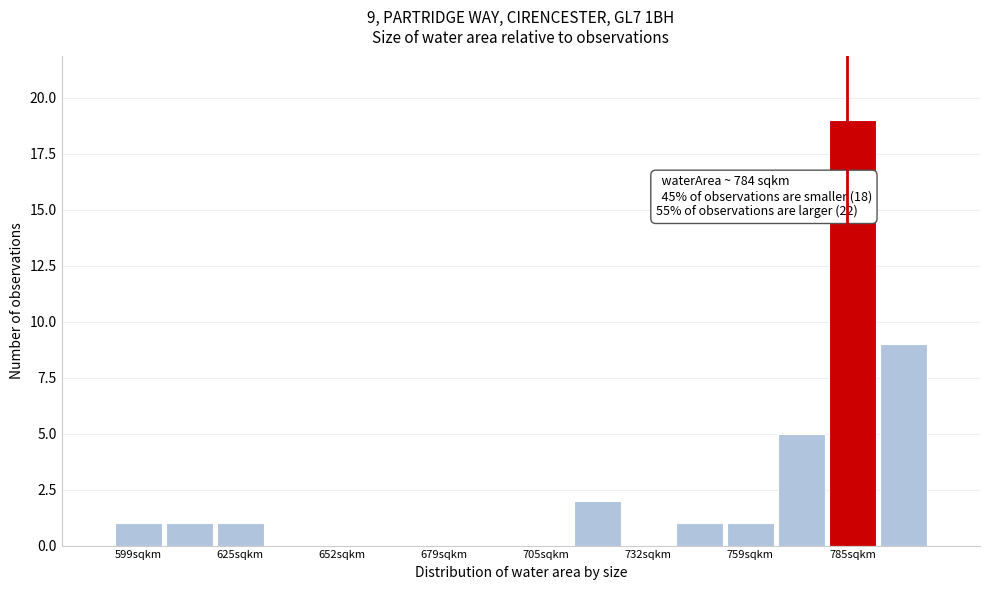

Read against the x-axis, roughly where is the centre of the tallest bar?

785